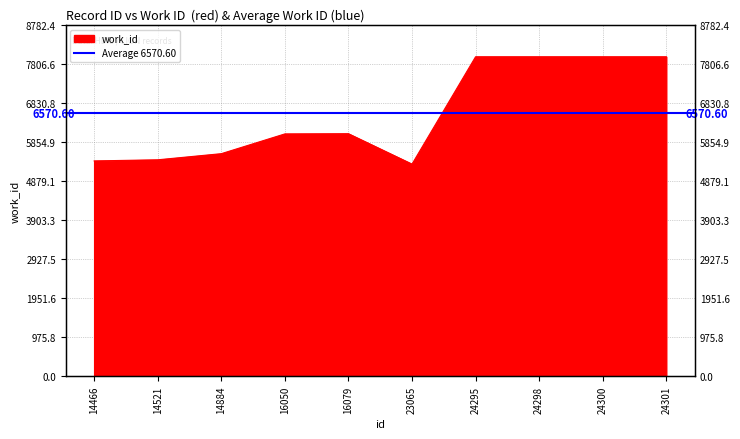

Reading left to right, what are all the values shown in this chart?

14466=5381	14521=5409	14884=5562	16050=6056	16079=6061	23065=5301	24295=7984	24298=7984	24300=7984	24301=7984